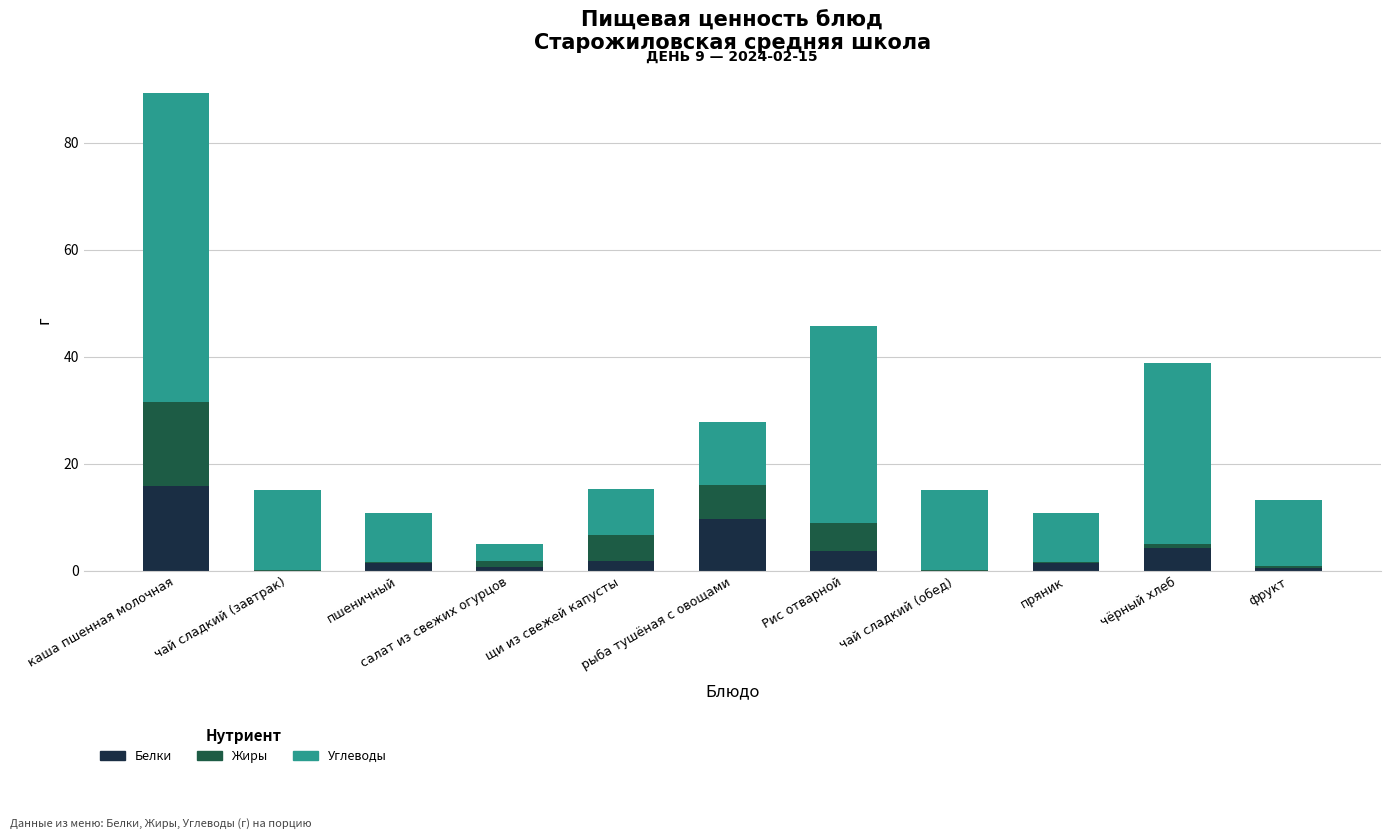

What is the highest value of the Белки series?

15.8